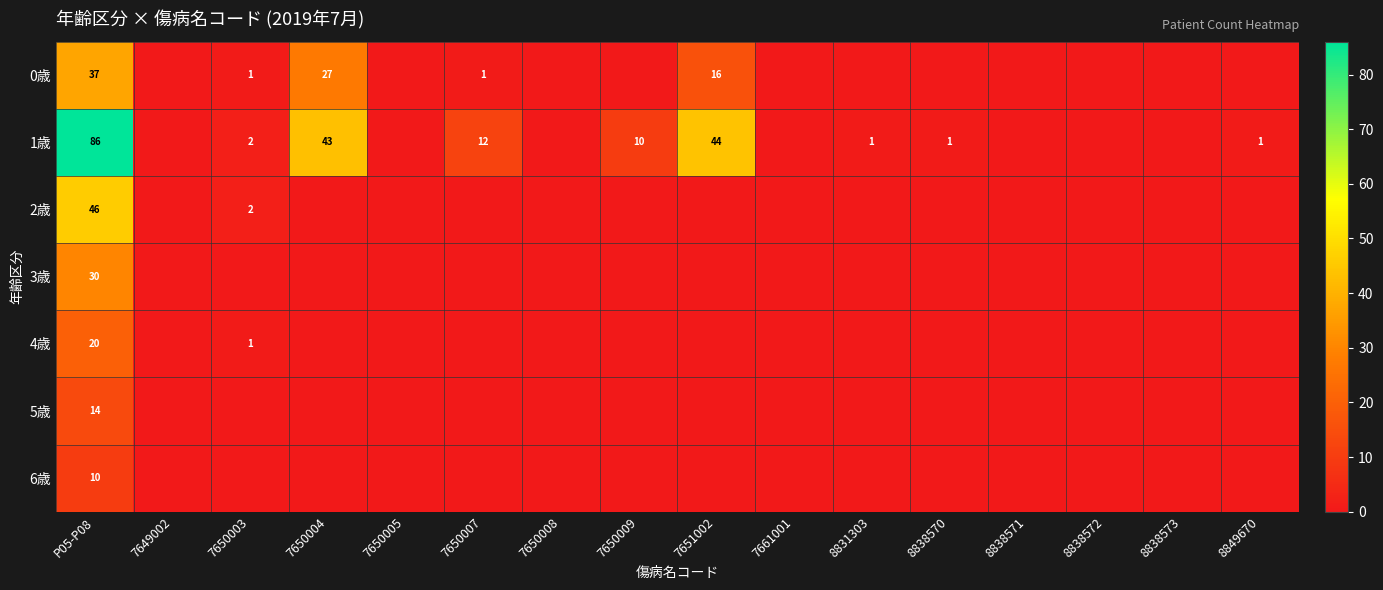

Which series has the widest spread of values?

1歳